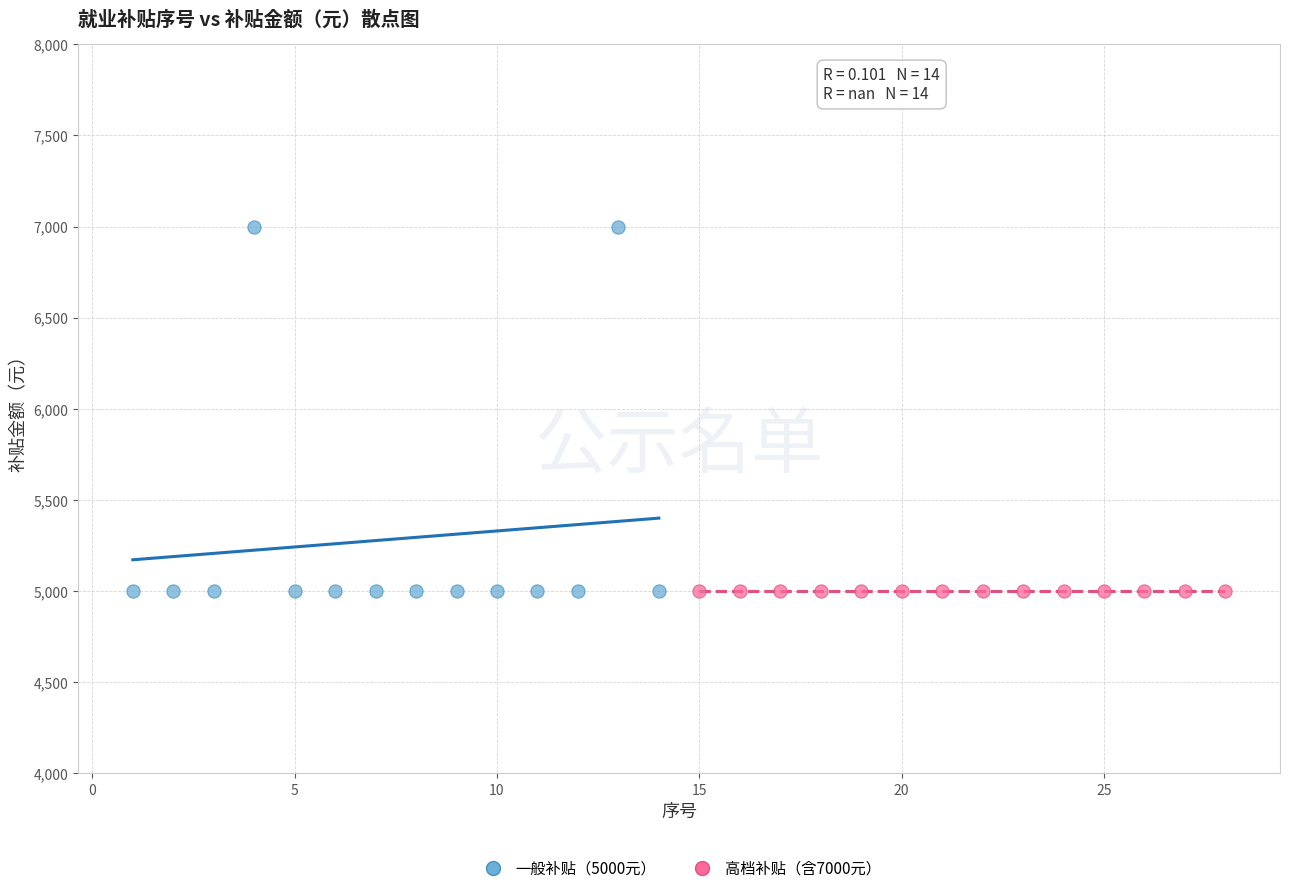

Which series contains the highest Y value?

一般补贴（5000元）